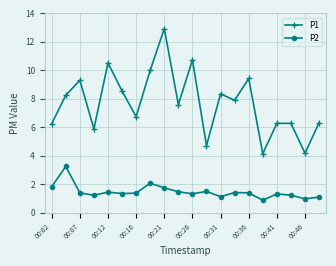

What is the lowest value of the P1 series?

4.2